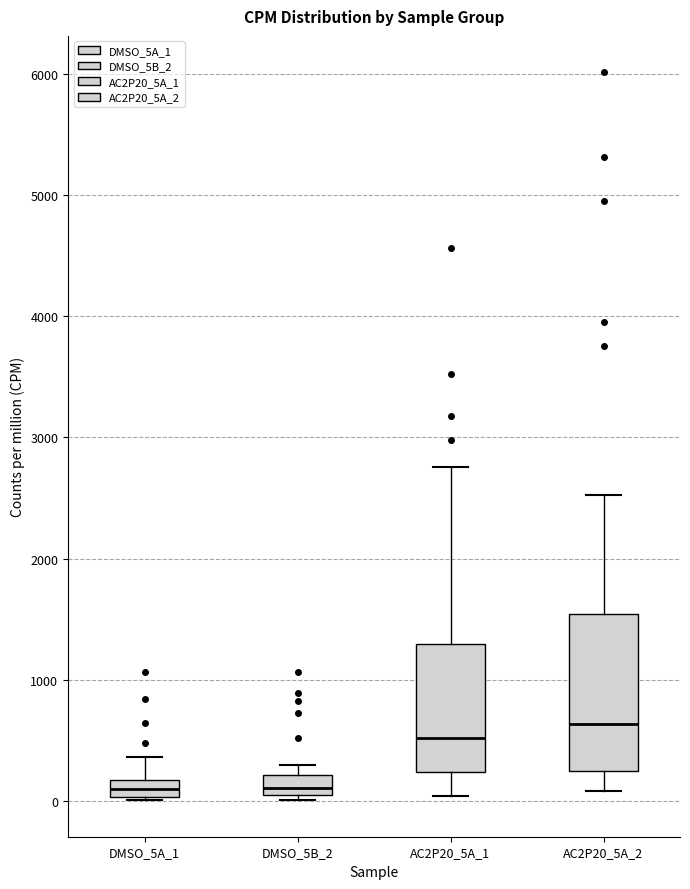

Comparing the boxes themselves (not the whiskers), which one is the tallest?

AC2P20_5A_2